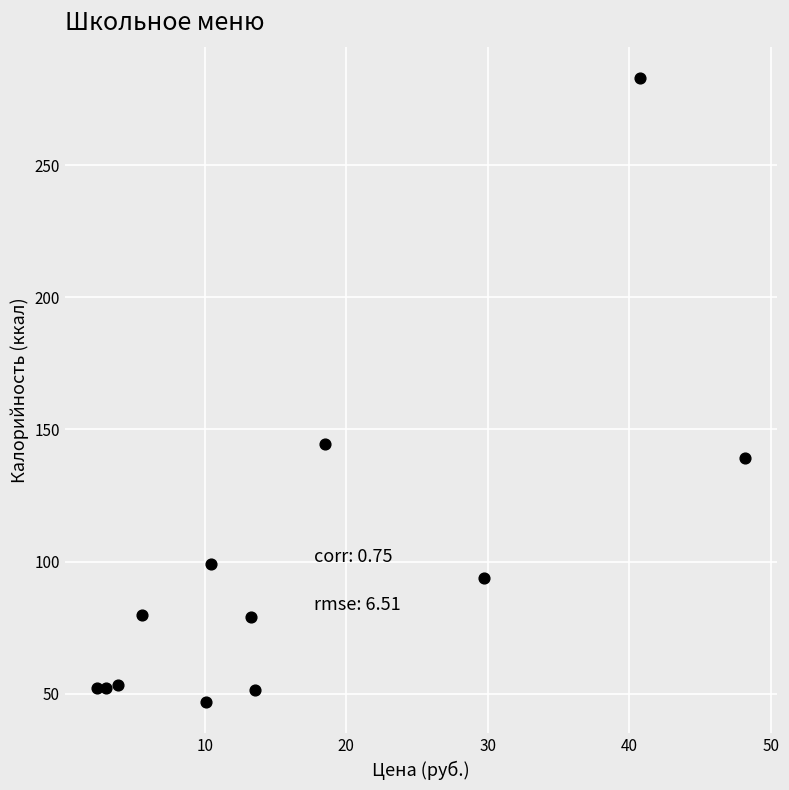

What Y value in the scatter plot is closest to 164?

144.4